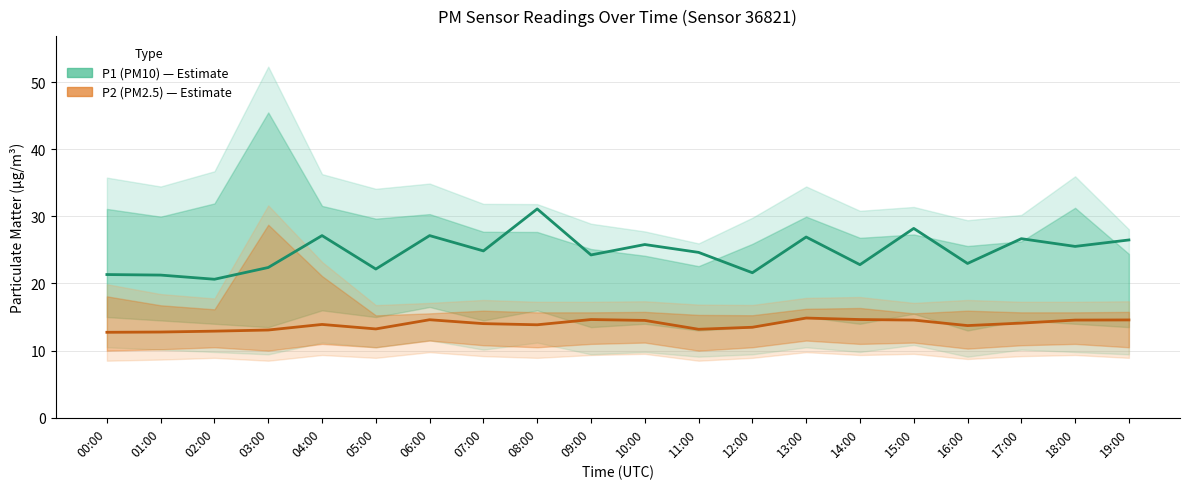

Reading left to right, what are all the values shown in this chart?

P1 (PM10): 21.3	21.2	20.6	22.4	27.1	22.1	27.1	24.9	31.1	24.2	25.8	24.6	21.6	26.9	22.8	28.2	23.0	26.7	25.5	26.5
P2 (PM2.5): 12.7	12.8	12.9	13.1	13.9	13.2	14.6	14.0	13.8	14.6	14.5	13.2	13.5	14.8	14.6	14.6	13.7	14.1	14.6	14.6